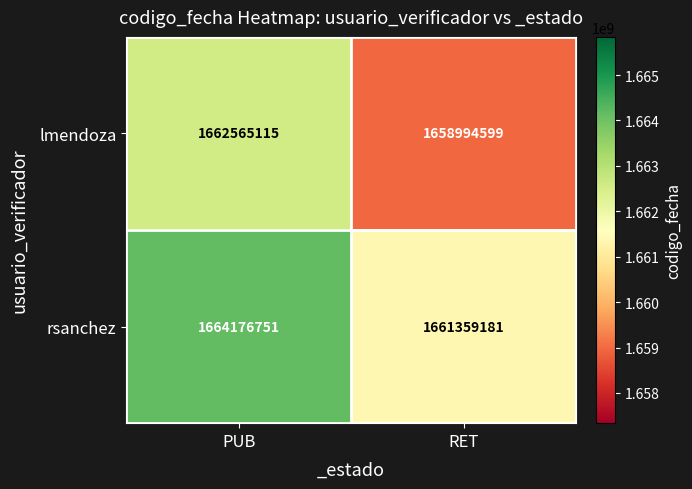

What is the highest value of the rsanchez series?

1664176751